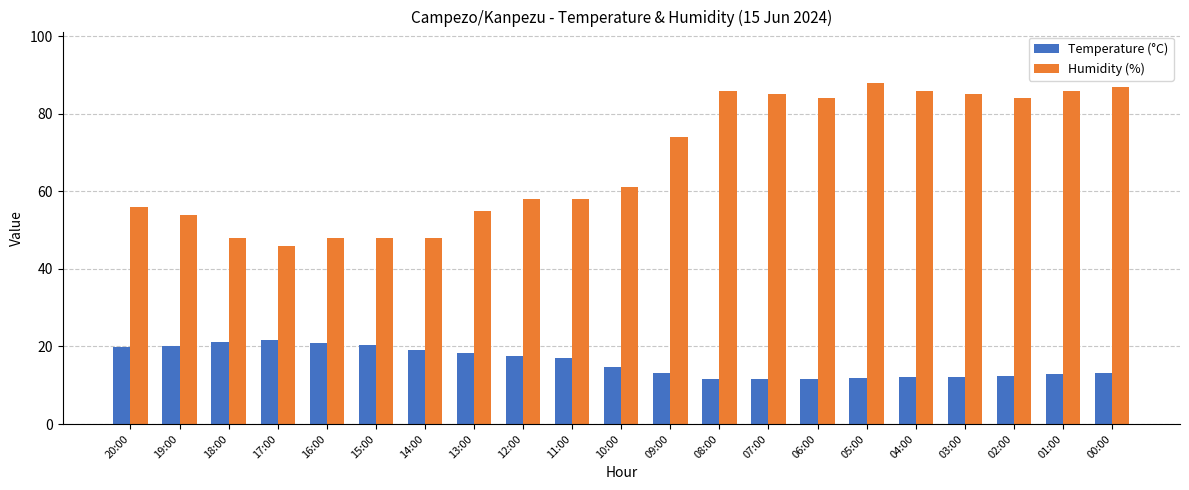

Rank the series by their maximum value, from highest to lowest.

Humidity (%), Temperature (°C)